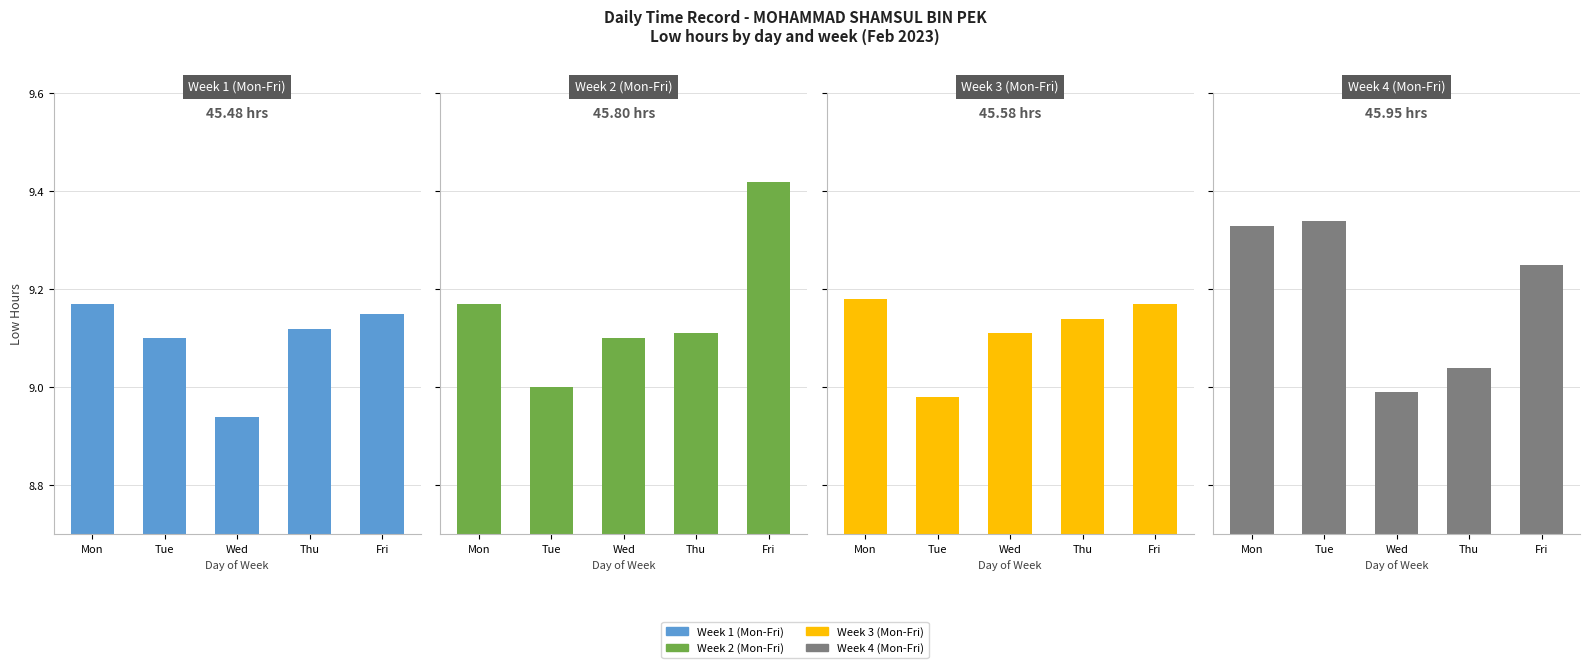

What is the difference between the maximum and second lowest values in the Week 3 (Mon-Fri) series?

0.1